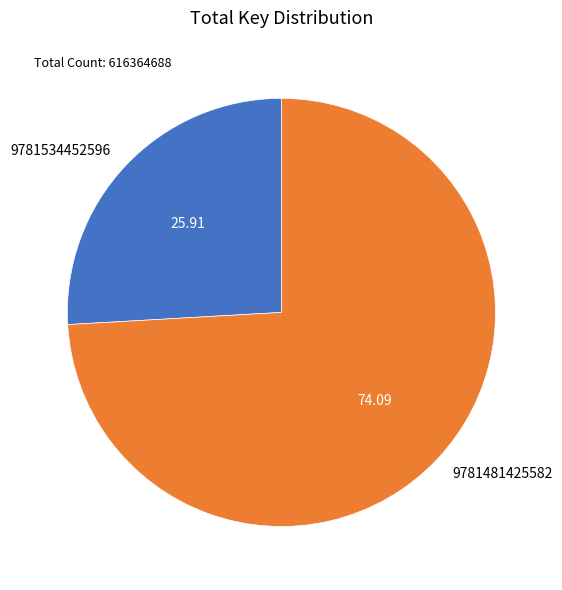

Does 9781481425582 account for over 50% of the chart?

Yes